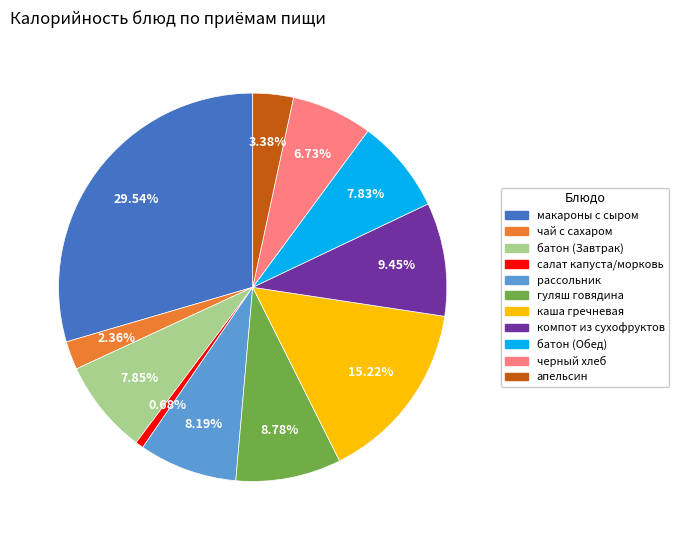

Is there a majority slice in this chart?

No